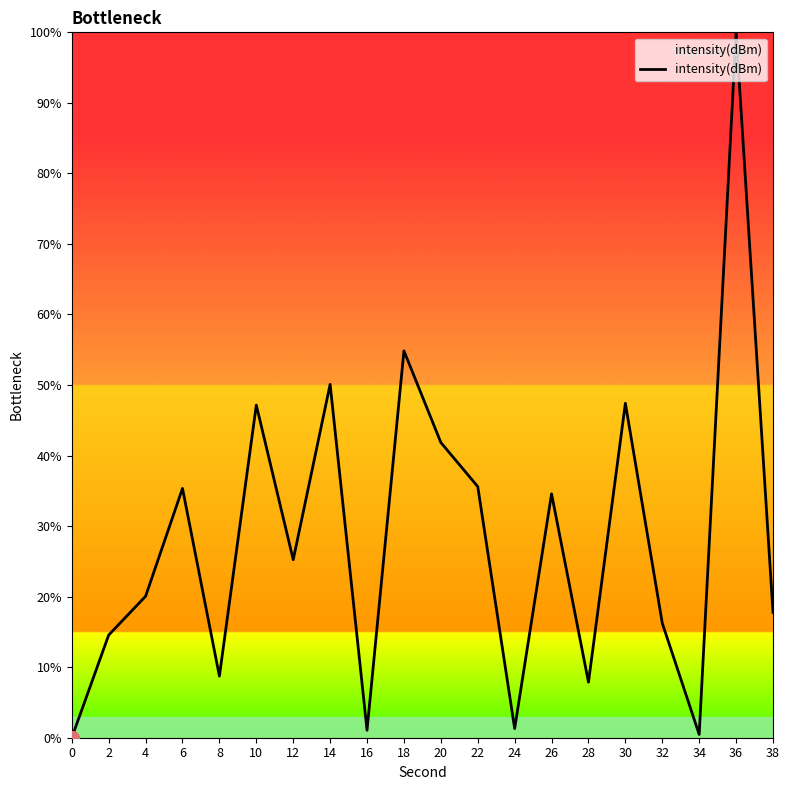

How many interior local valleys (lower than both neighbors) does the data have?

6